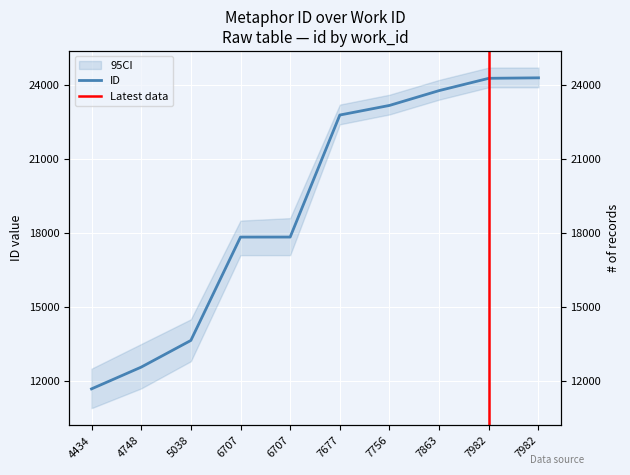

Is it true that the value at 7677 is 9231?

False